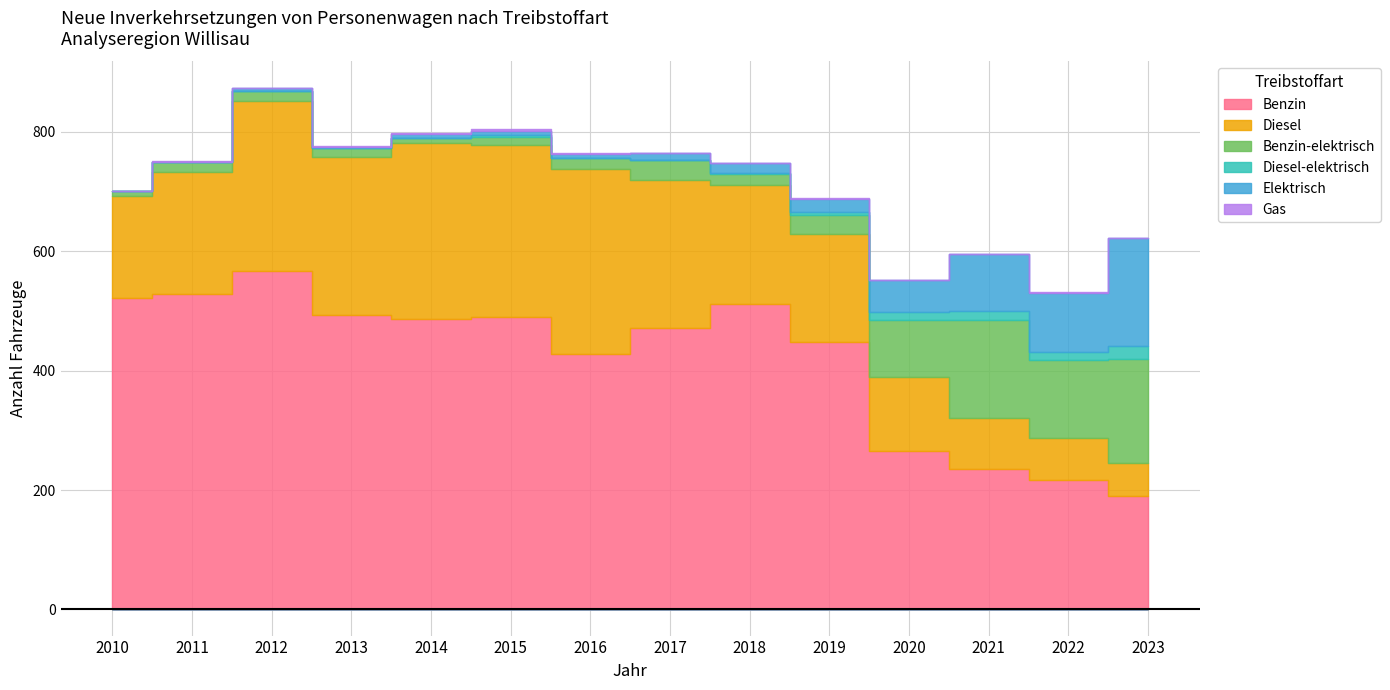

Count the number of categories in the chart.

14